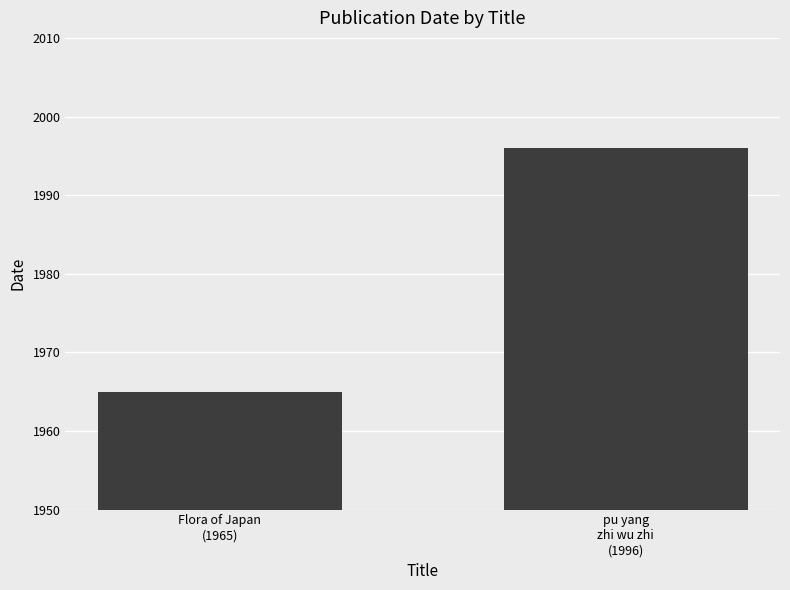

Is it true that the value at Flora of Japan
(1965) is 2778?

False